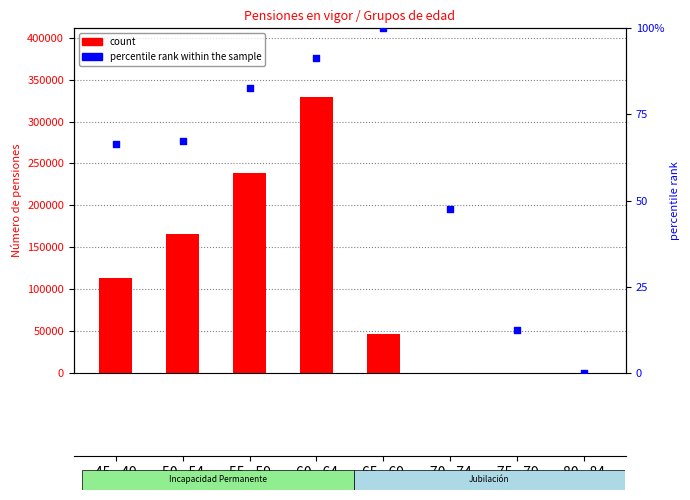

Which series has the largest total across all categories?

count